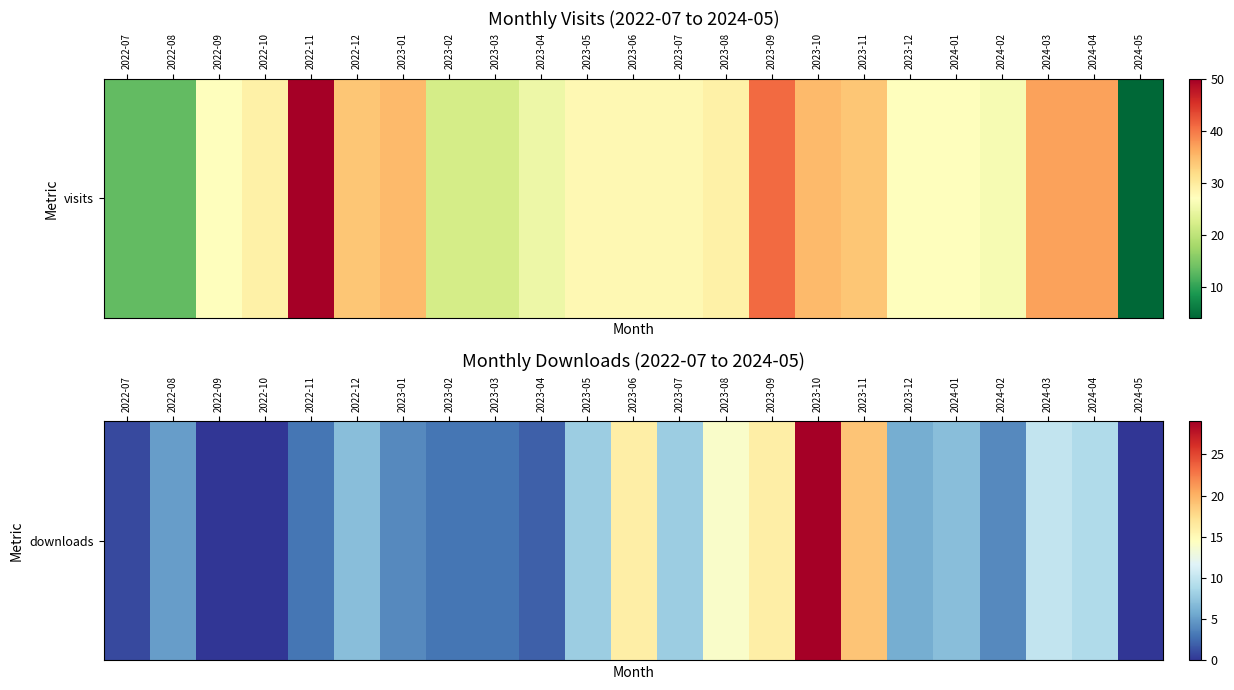

Is it true that the value at 2024-03 is 10?

True